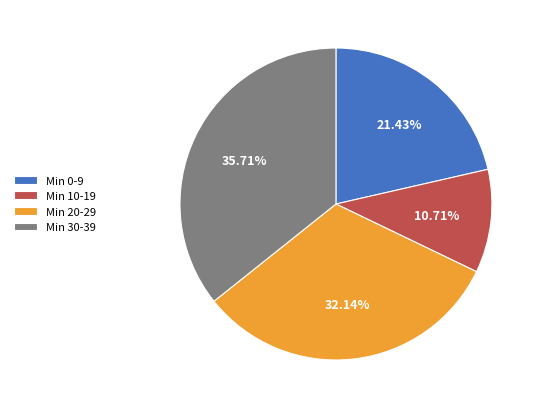

To the nearest percent, what is the average slice percentage?

25%